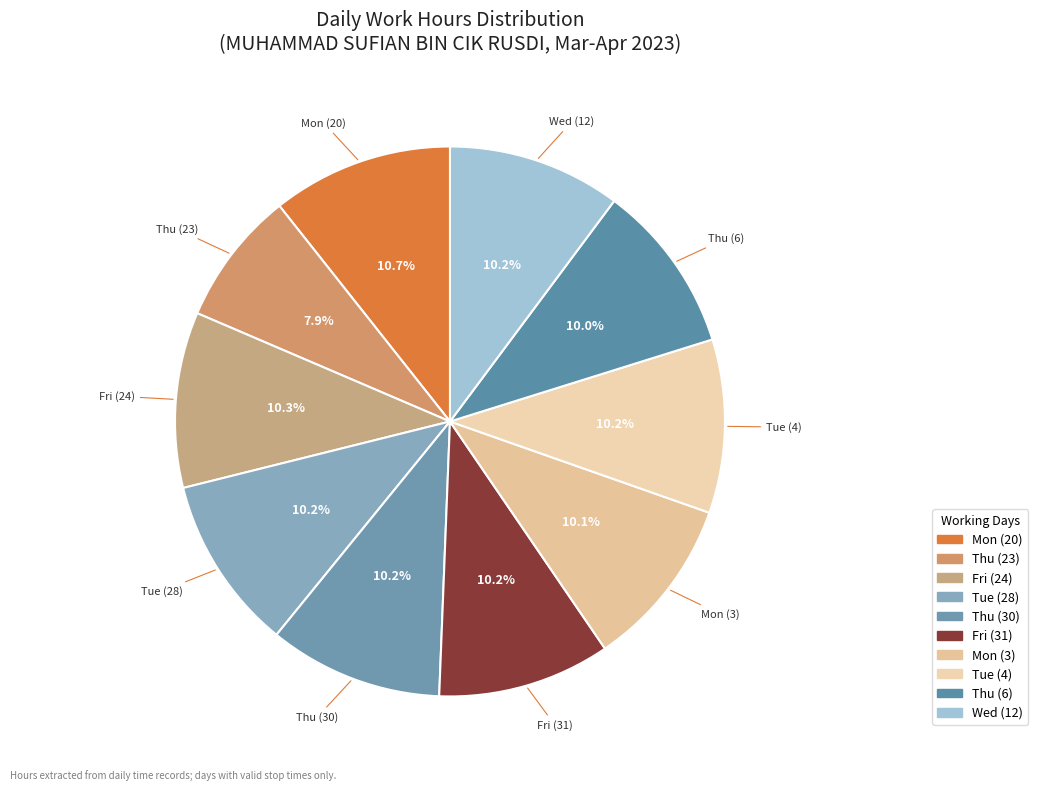

Rank the categories by value from lowest to highest.

23-Thu, 6-Thu, 3-Mon, 31-Fri, 12-Wed, 4-Tue, 28-Tue, 30-Thu, 24-Fri, 20-Mon